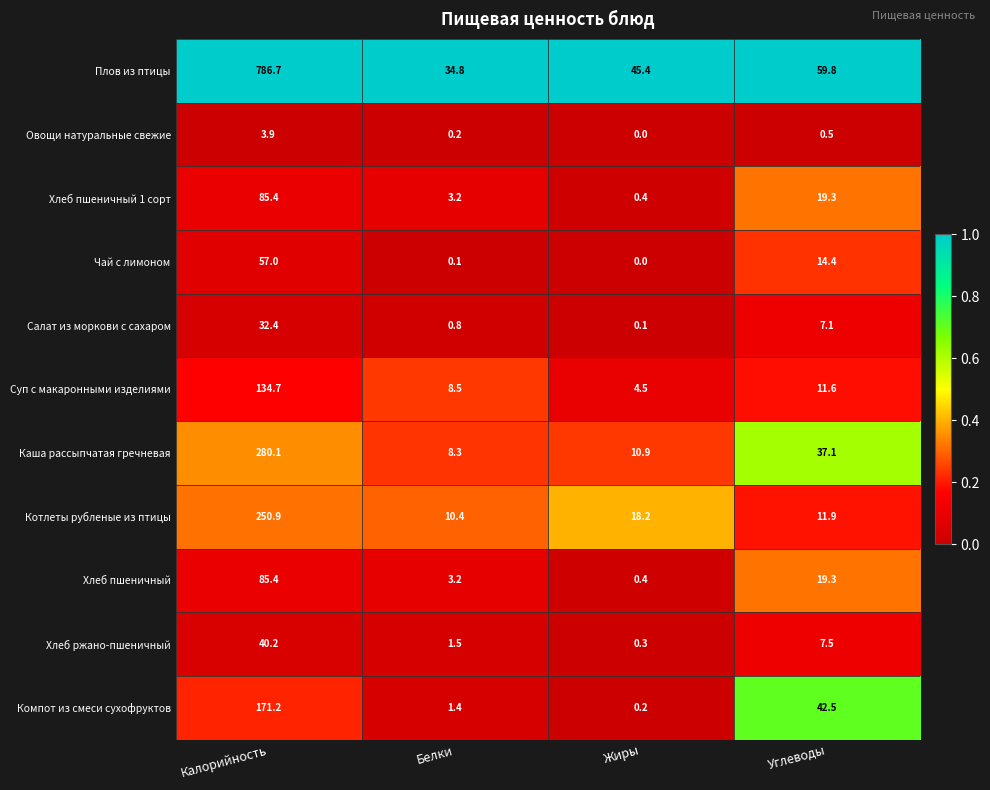

At which label does Плов из птицы first exceed 59?

Калорийность